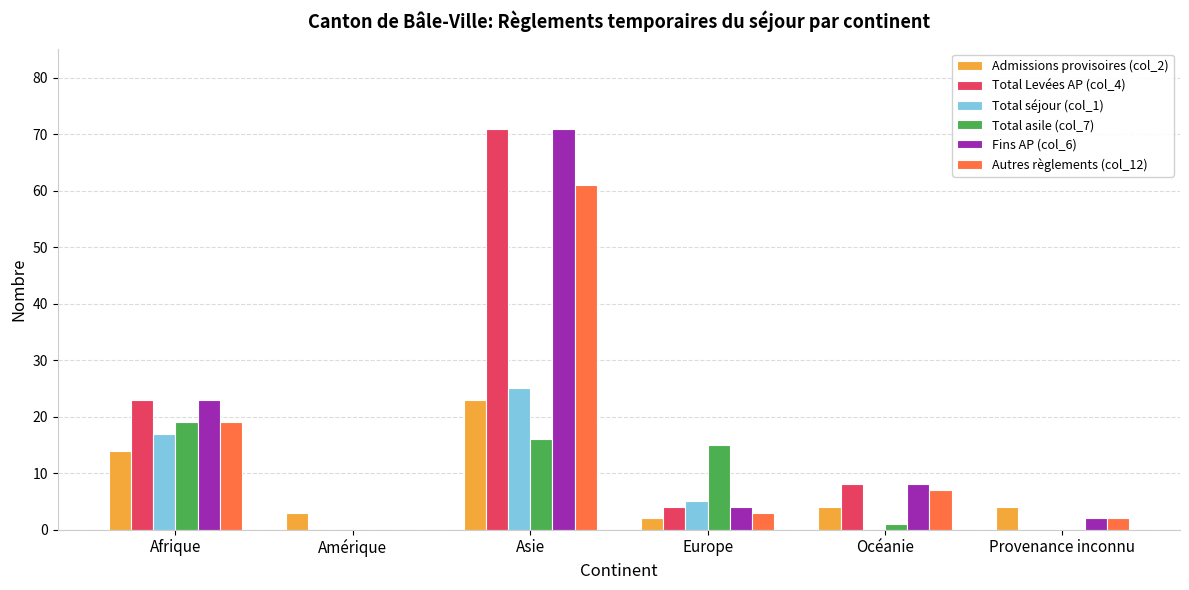

The value of Total séjour (col_1) at Amérique is 0. True or false?

True